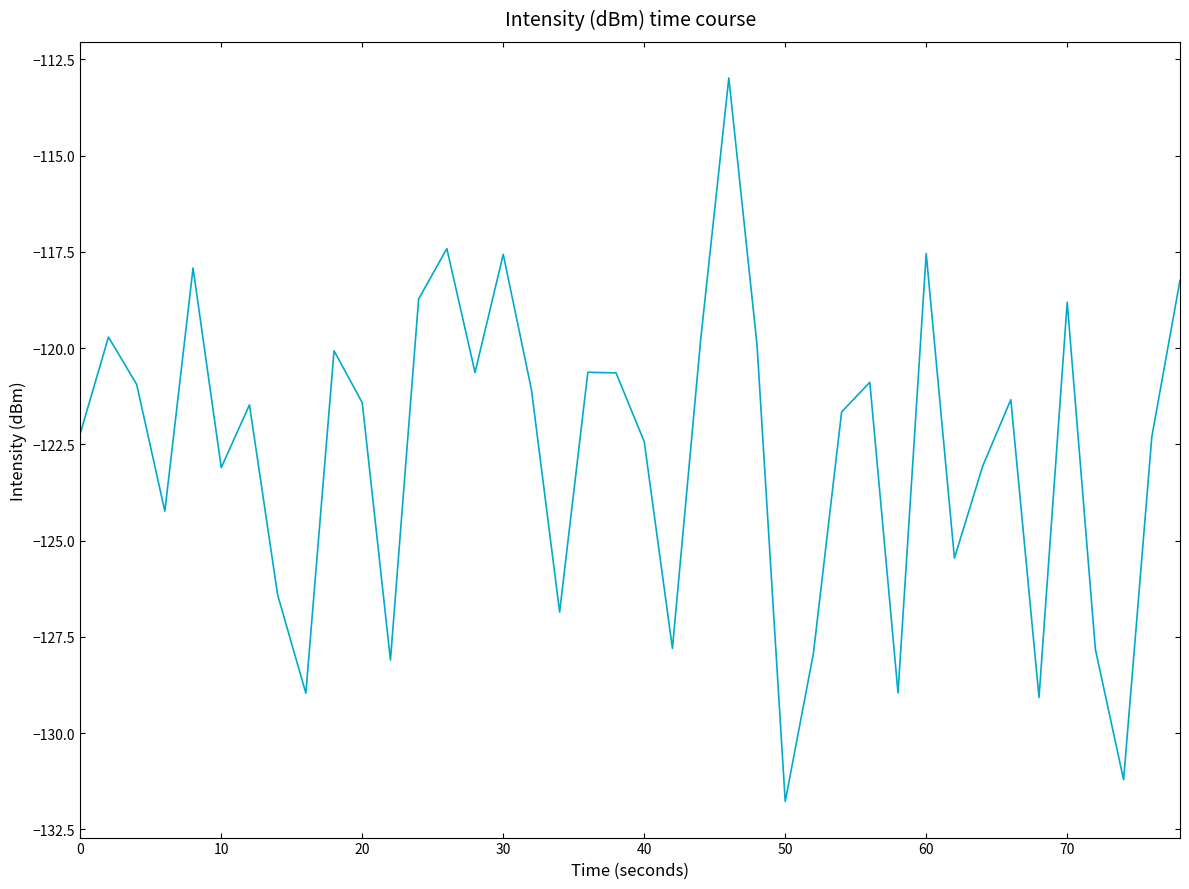

What is the difference between the maximum and minimum values?

18.8